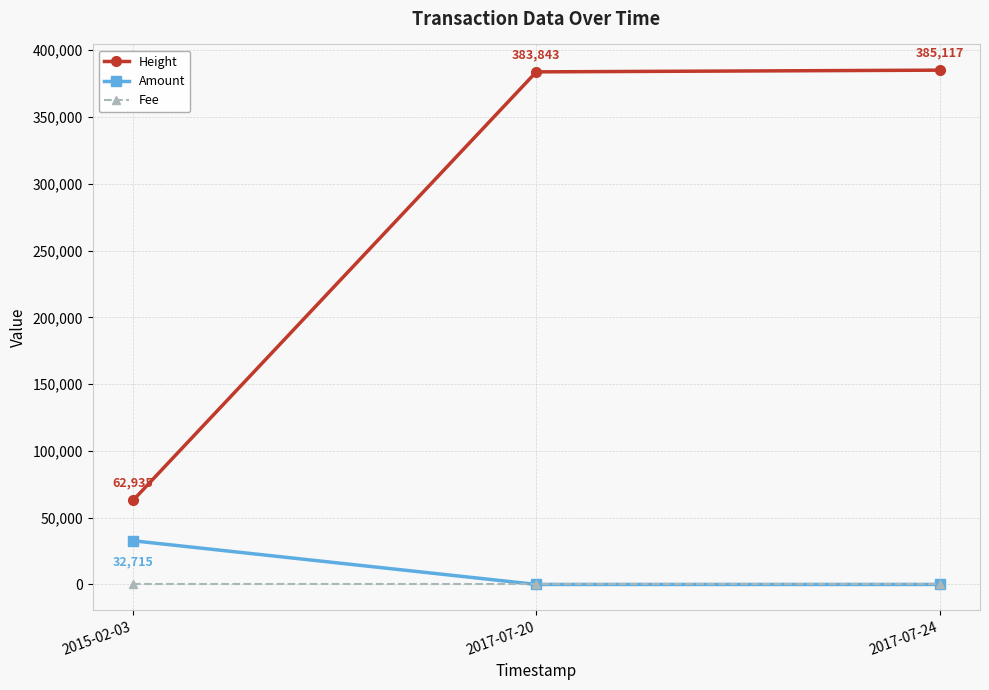

The value of Amount at 2017-07-24 is -22087. True or false?

False